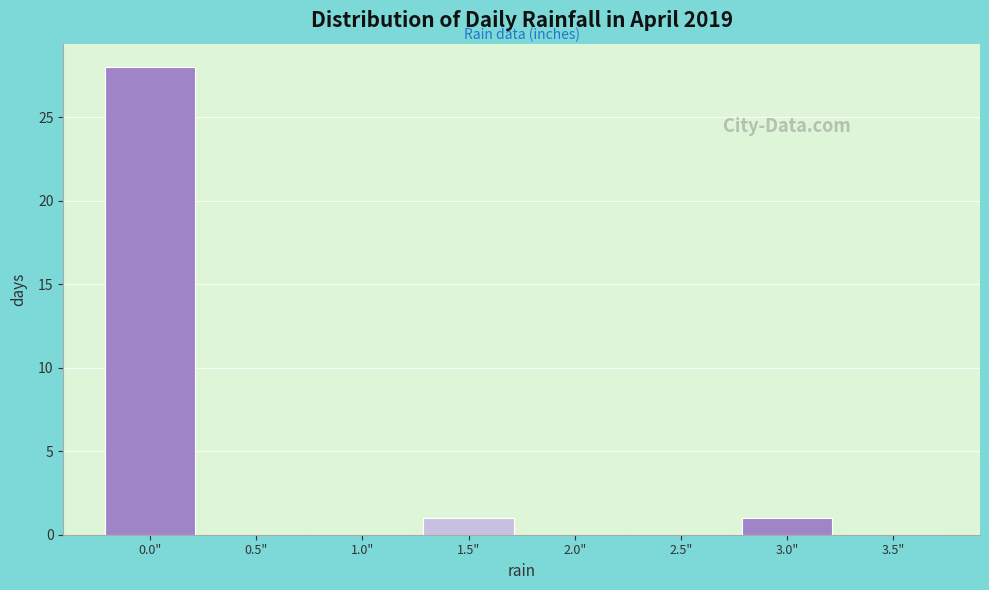

Reading left to right, what are all the values shown in this chart?

0.0"=28	0.5"=0	1.0"=0	1.5"=1	2.0"=0	2.5"=0	3.0"=1	3.5"=0